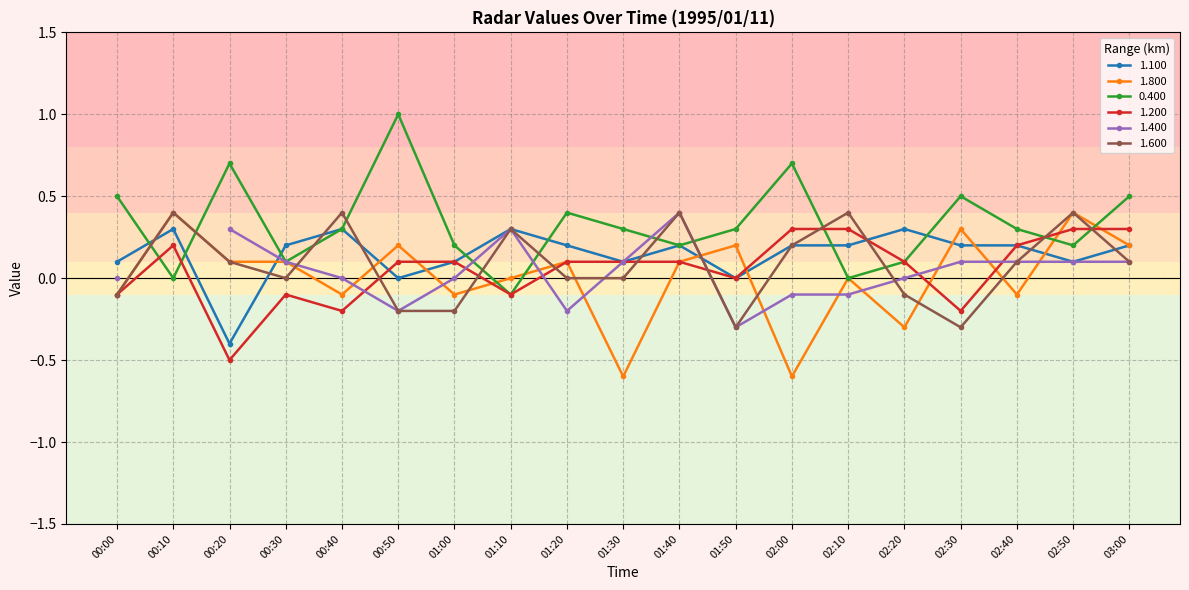

True or false: 1.600 and 0.400 intersect in this chart.

True